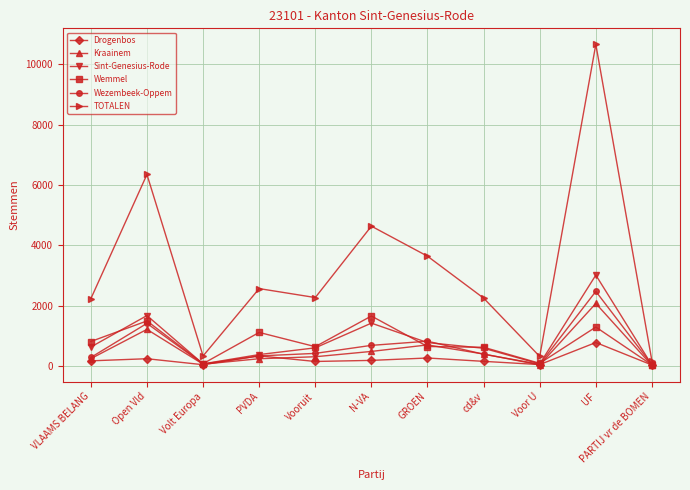

Where is the first local minimum for Sint-Genesius-Rode?

Volt Europa